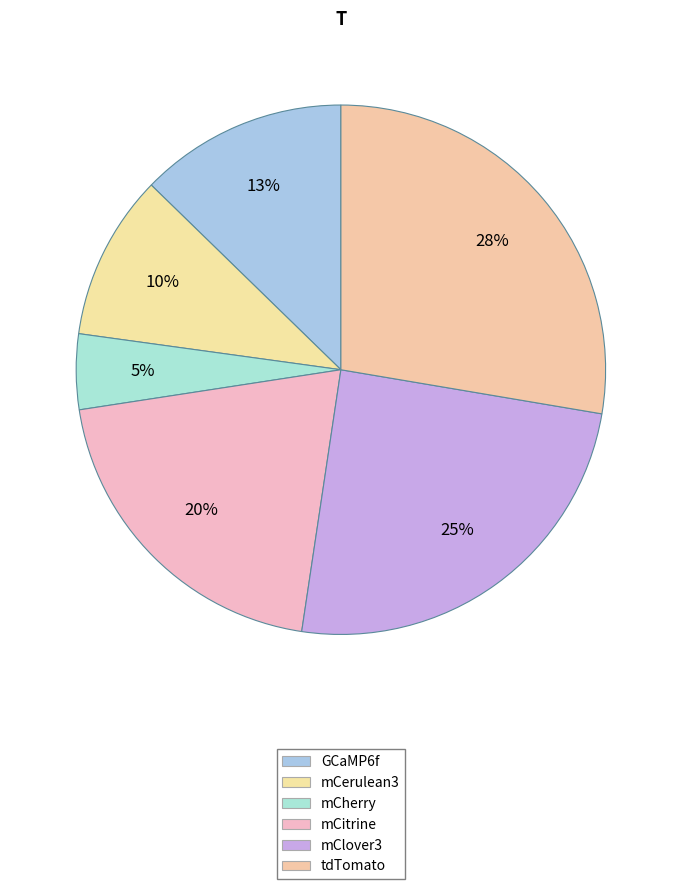

Does mCerulean3 represent more than half of the total?

No